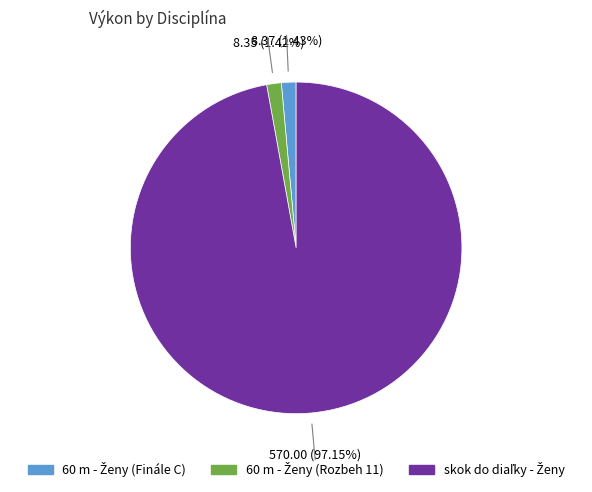

Does any single category account for the majority?

Yes